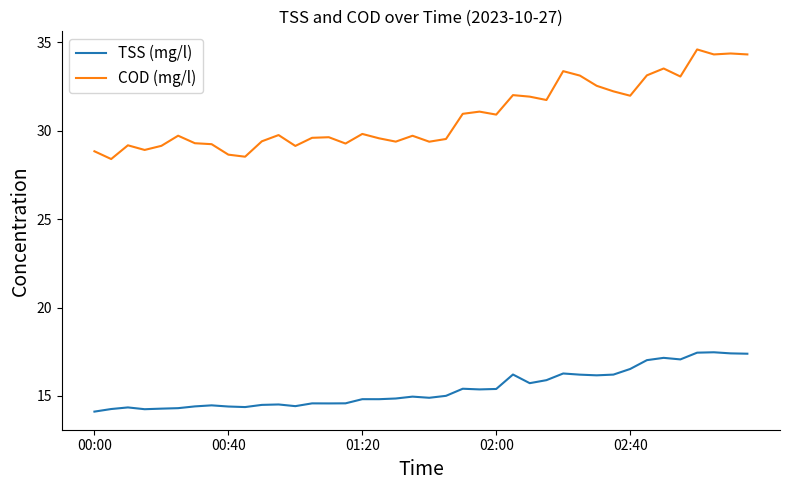

Rank the series by their maximum value, from highest to lowest.

COD (mg/l), TSS (mg/l)